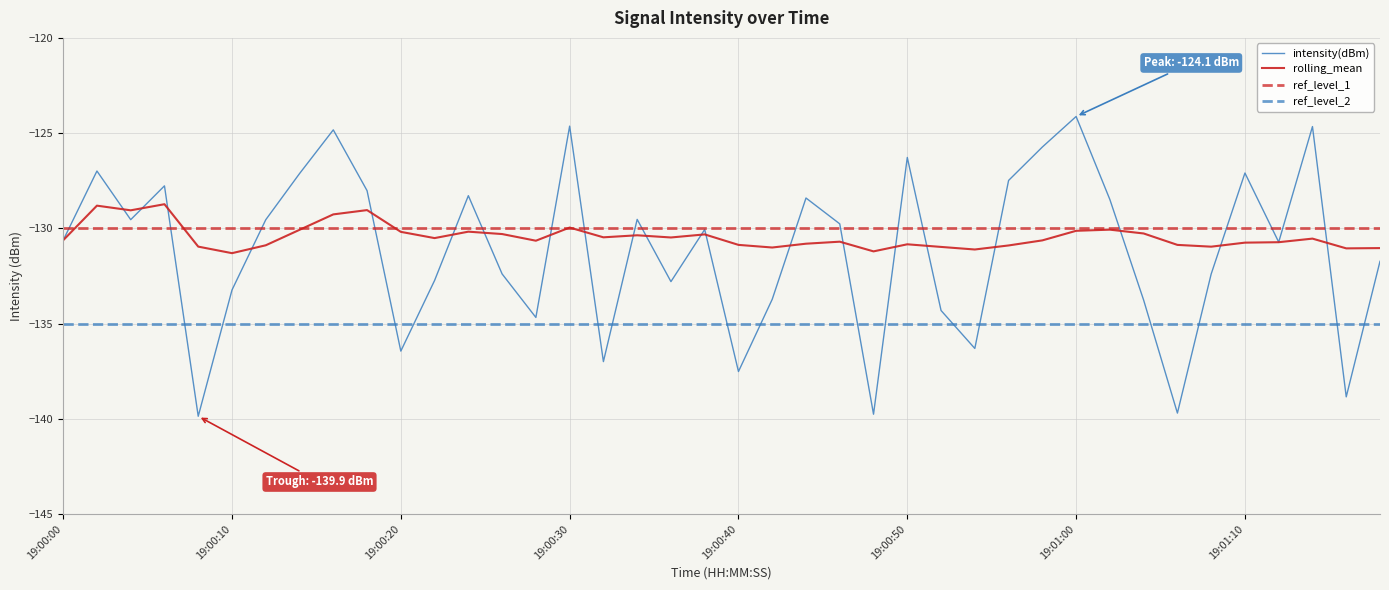

The rolling_mean series shows -131.0 at 26. True or false?

True